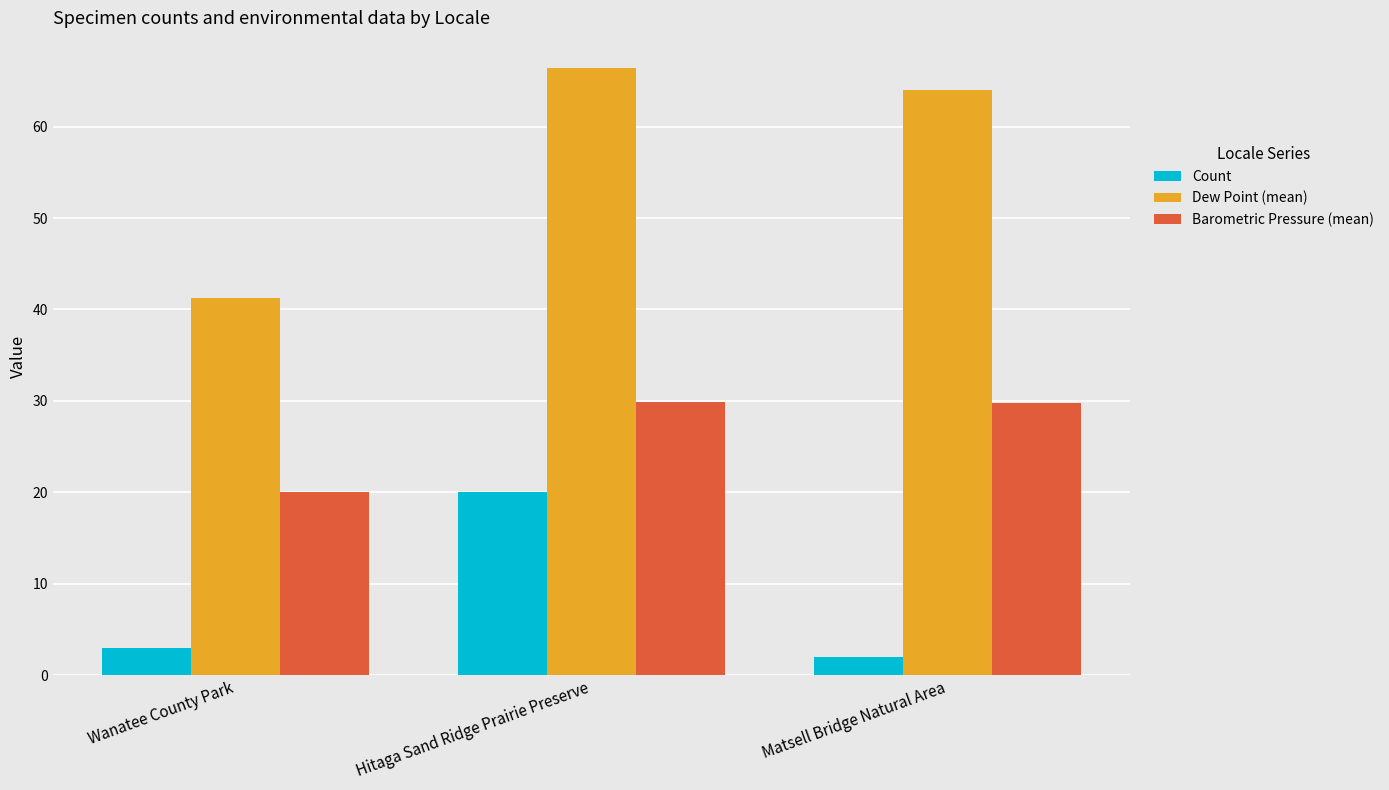

The Dew Point (mean) series shows 55.0 at Wanatee County Park. True or false?

False